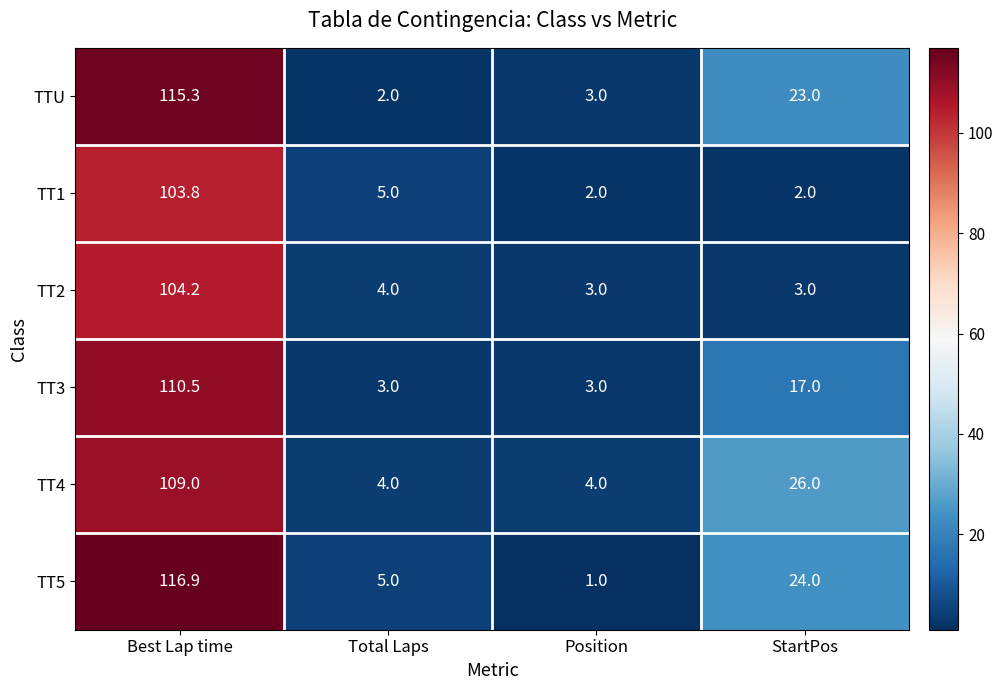

Rank the series at StartPos from lowest to highest value.

TT1, TT2, TT3, TTU, TT5, TT4